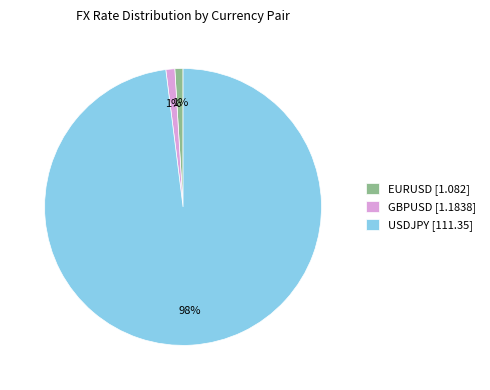

Combined, do GBPUSD and USDJPY account for over 50%?

Yes